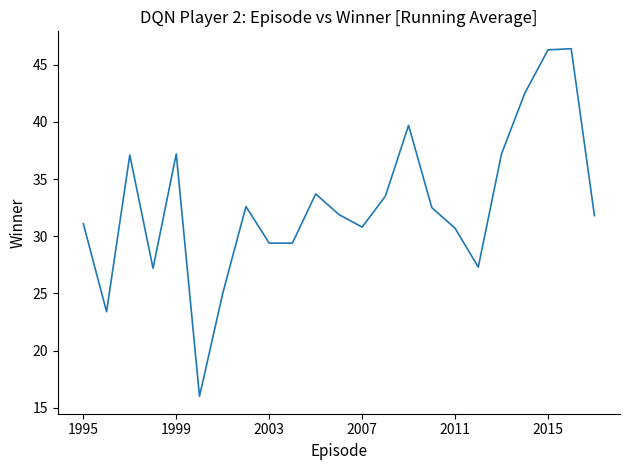

What is the difference between the maximum and minimum values?

30.4